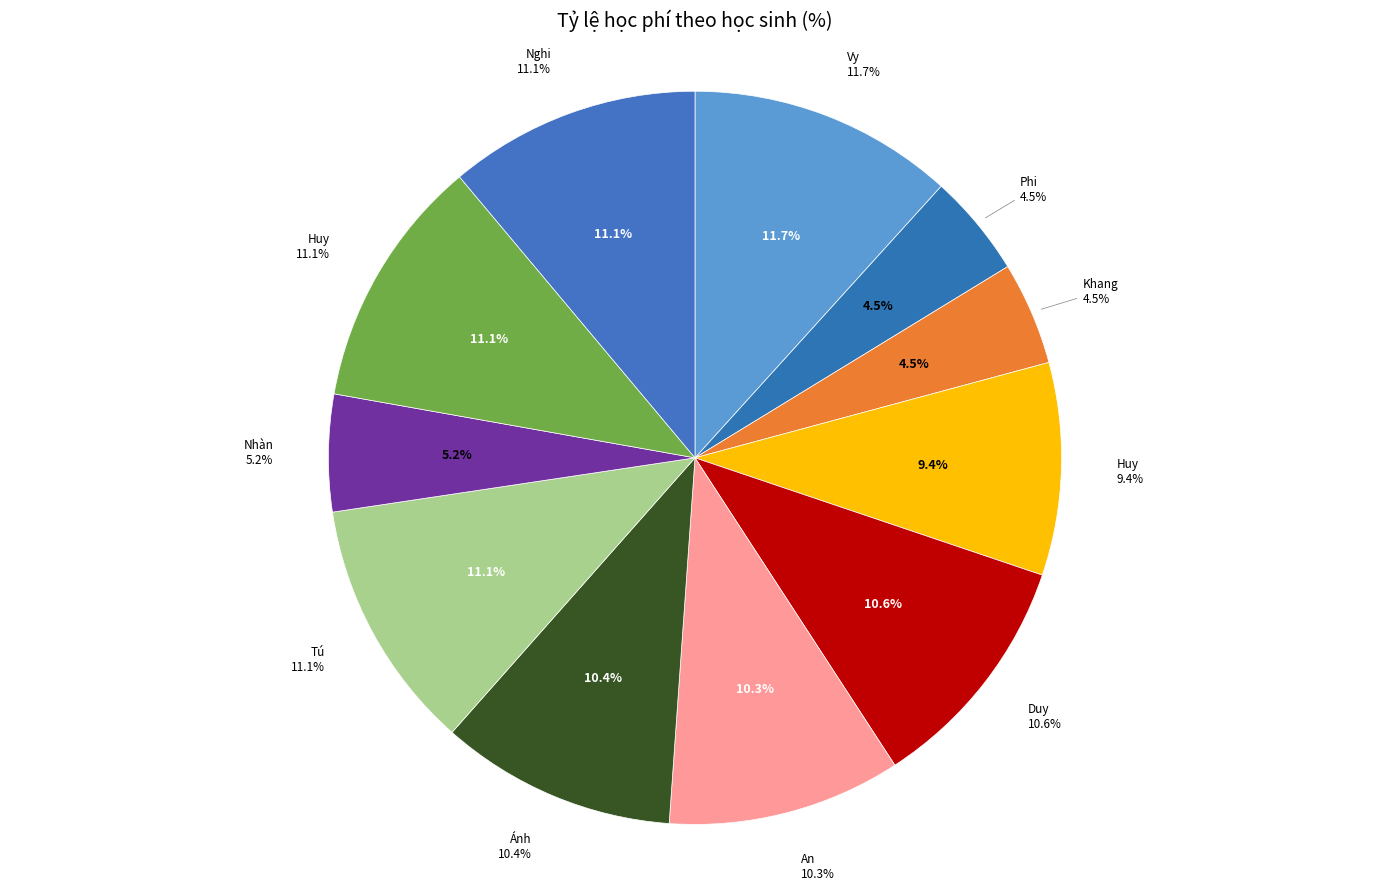

How many slices are in this pie chart?

11